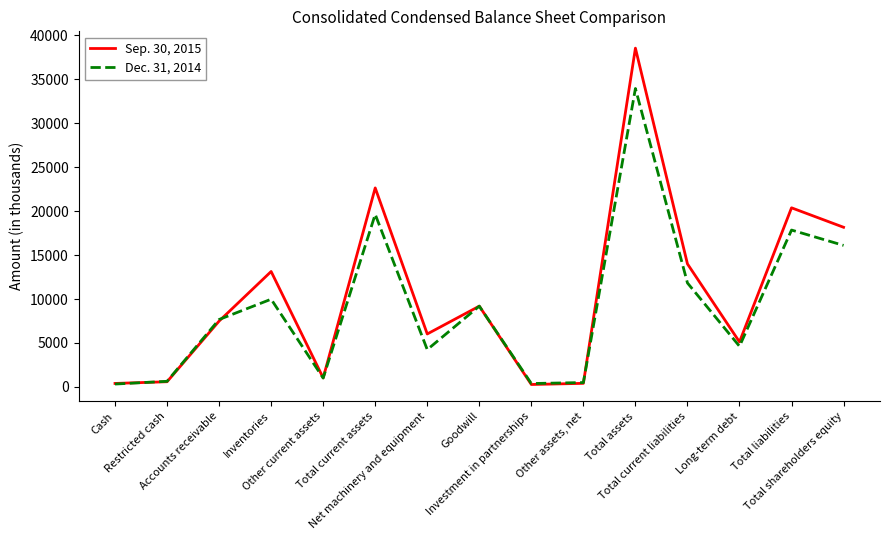

Between Goodwill and Total current liabilities, which series saw the biggest shift?

Sep. 30, 2015